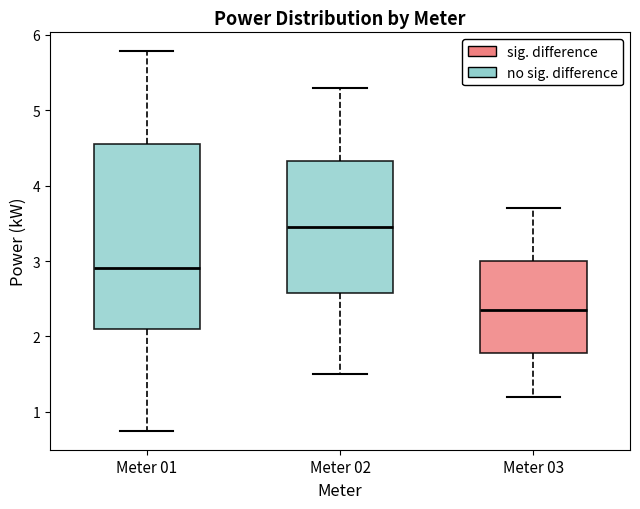

Where does the upper whisker of the box for Meter 02 end on the y-axis? The values are not printed on the chart, so give them approximately, as read against the axis.

5.3